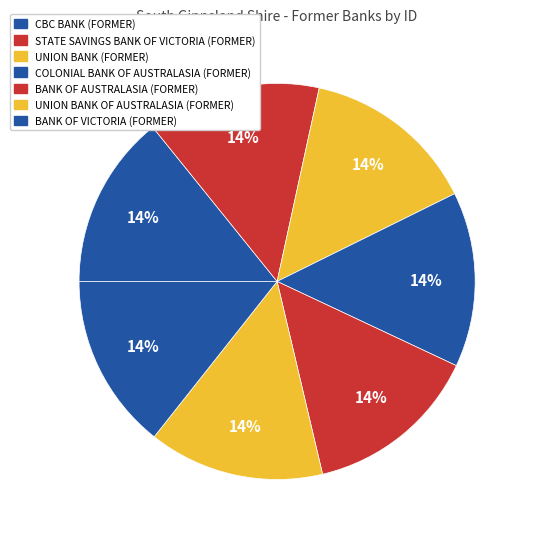

How many slices are in this pie chart?

7